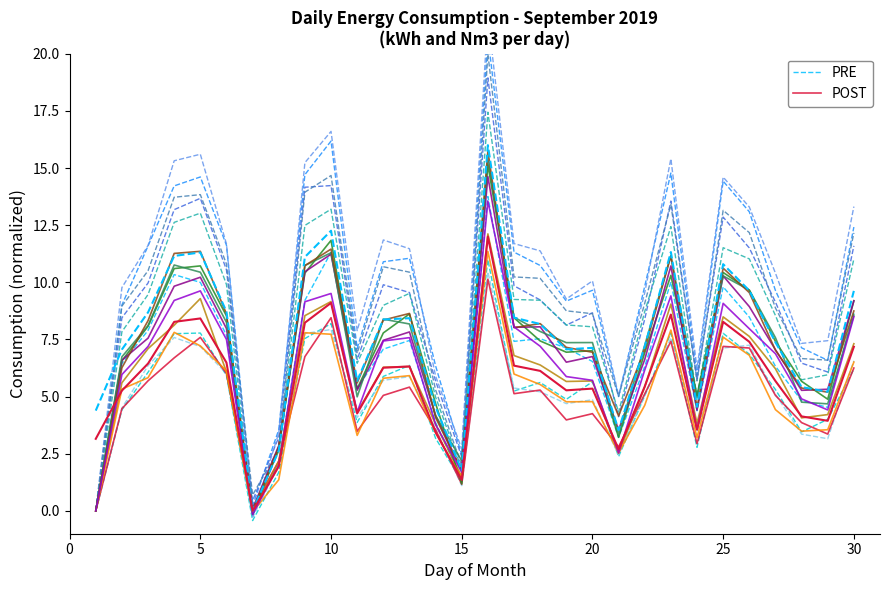

What is the sum of all POST values?

146.5